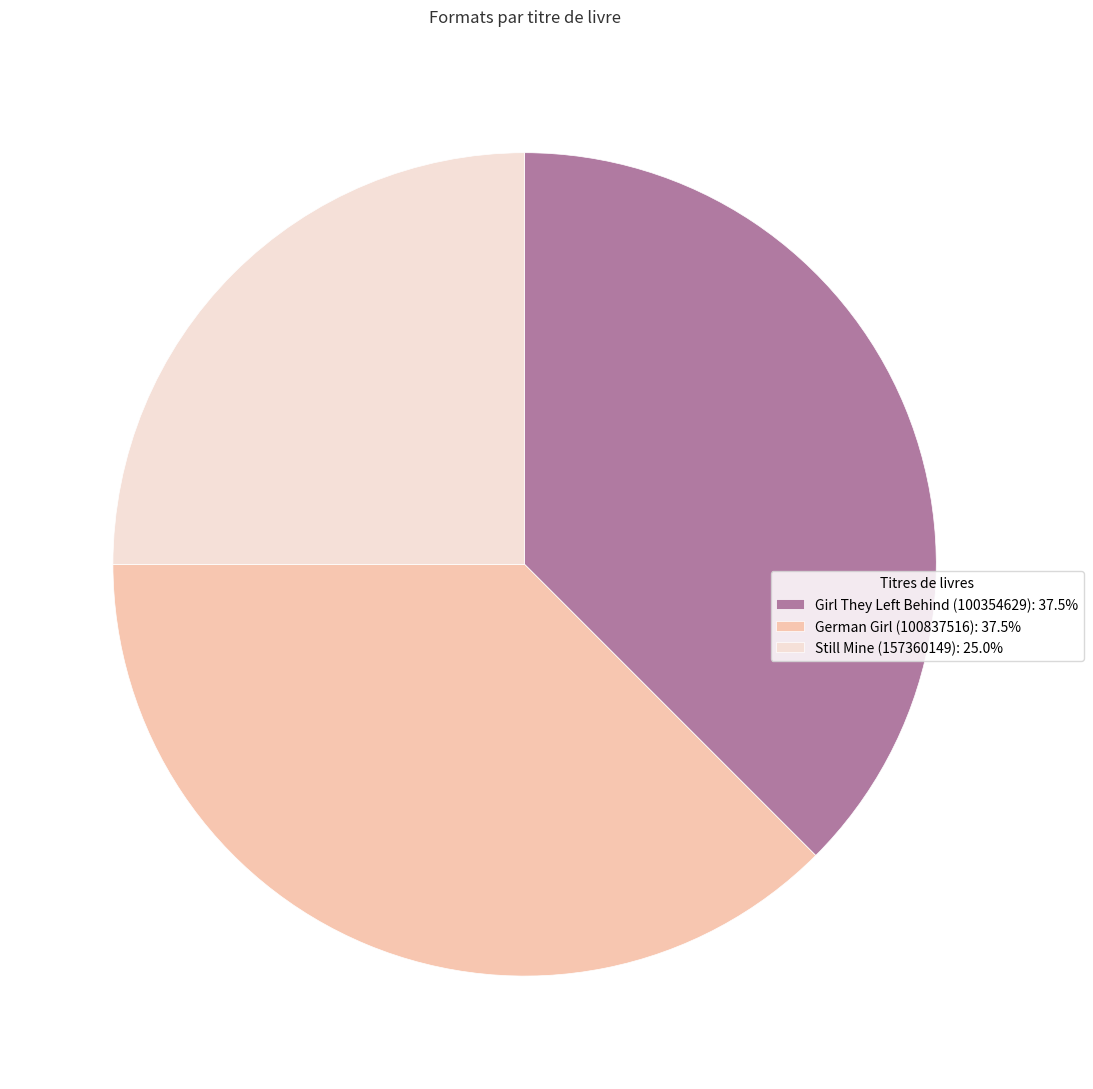

True or false: German Girl (100837516) accounts for 30% of the total.

False